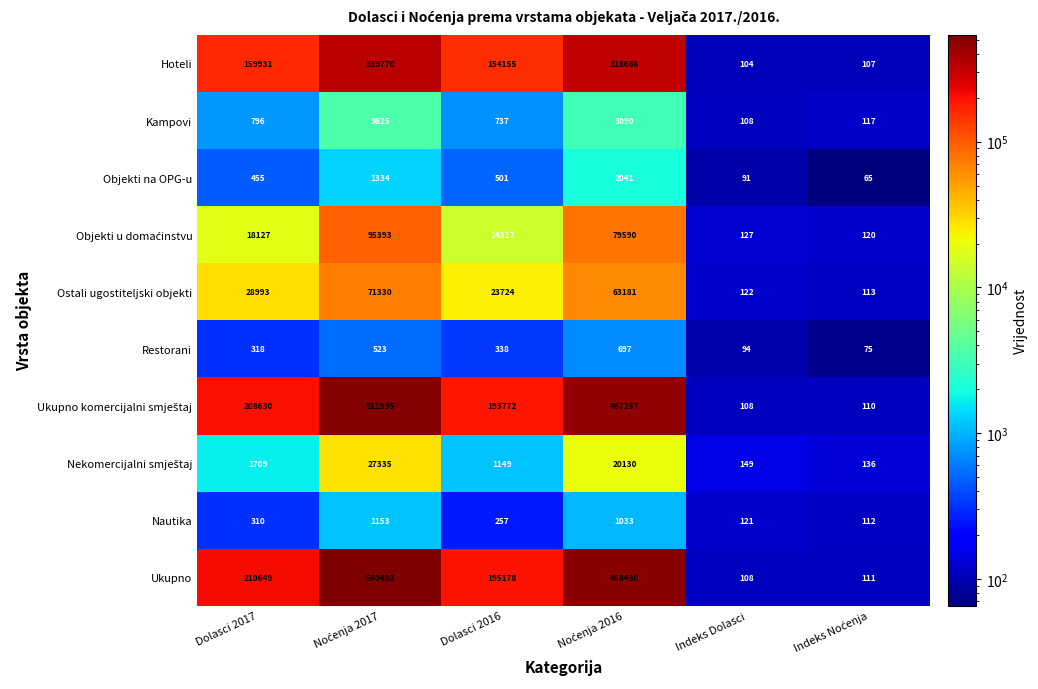

What is the sum of all Nautika values?

2986